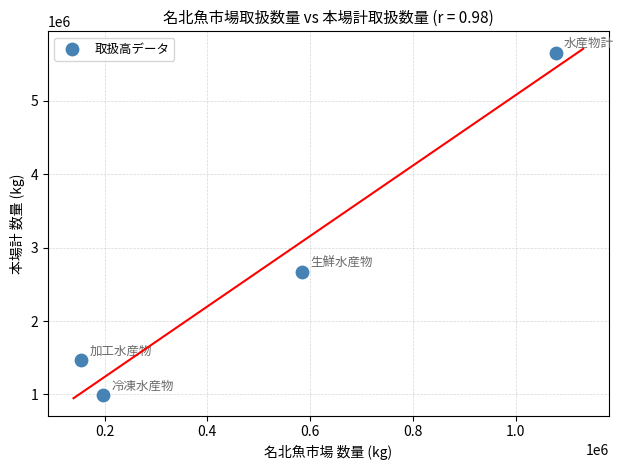

What is the average Y value?

2693281